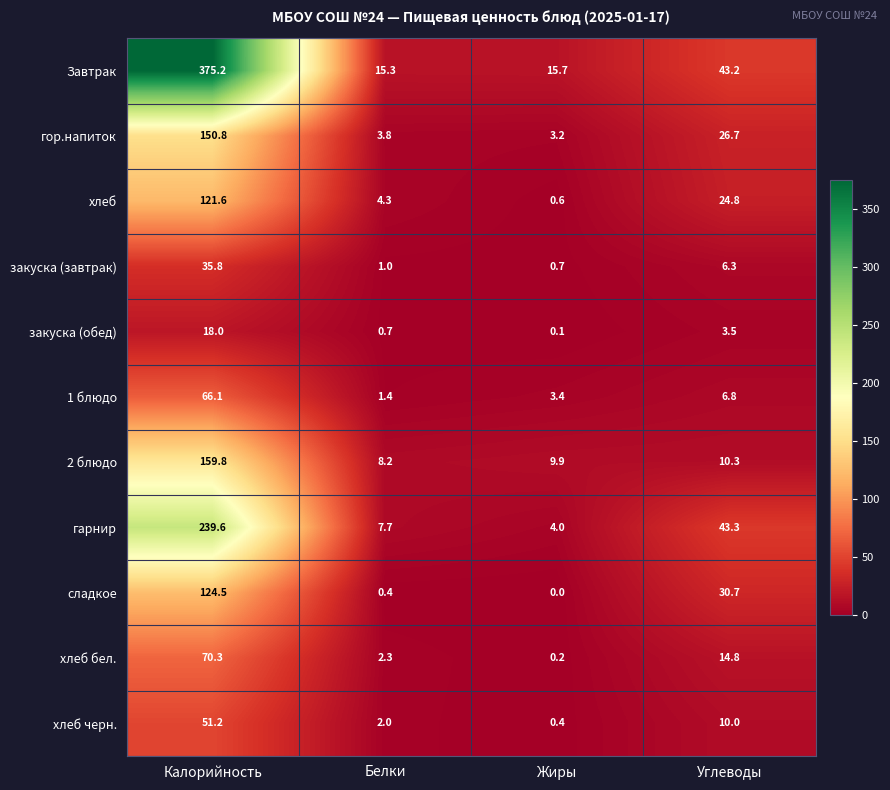

Between Белки and Углеводы, which series saw the biggest shift?

гарнир